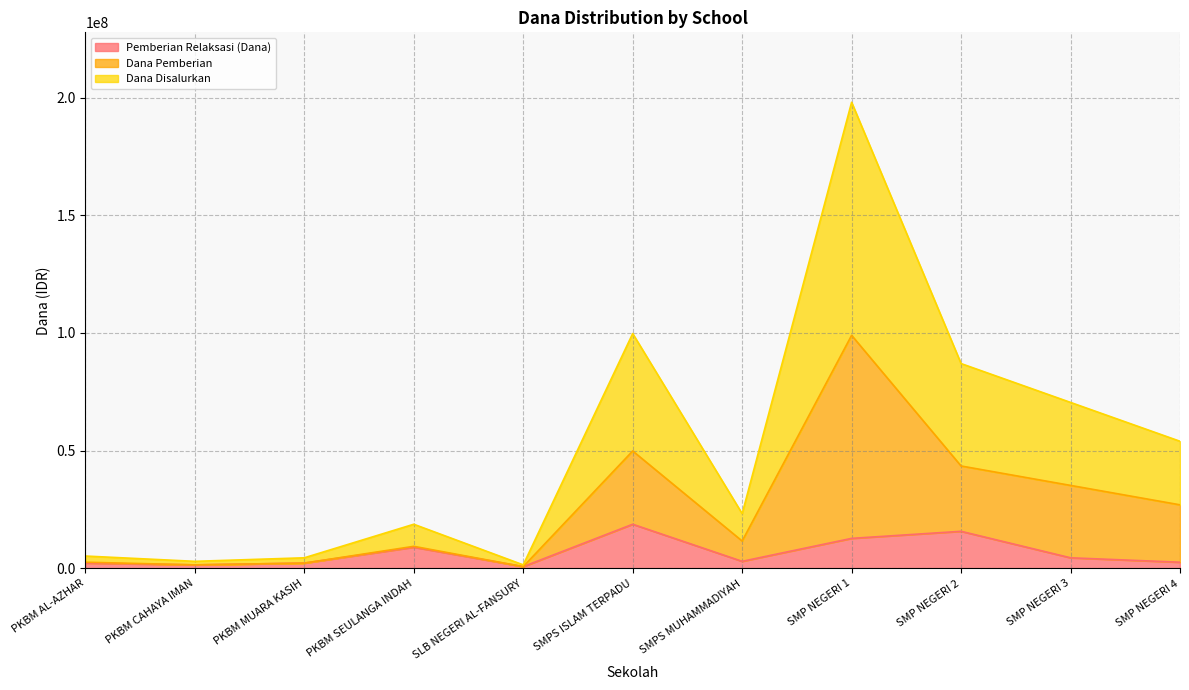

In Pemberian Relaksasi (Dana), how many points are lower than both neighbors (excluding endpoints)?

3